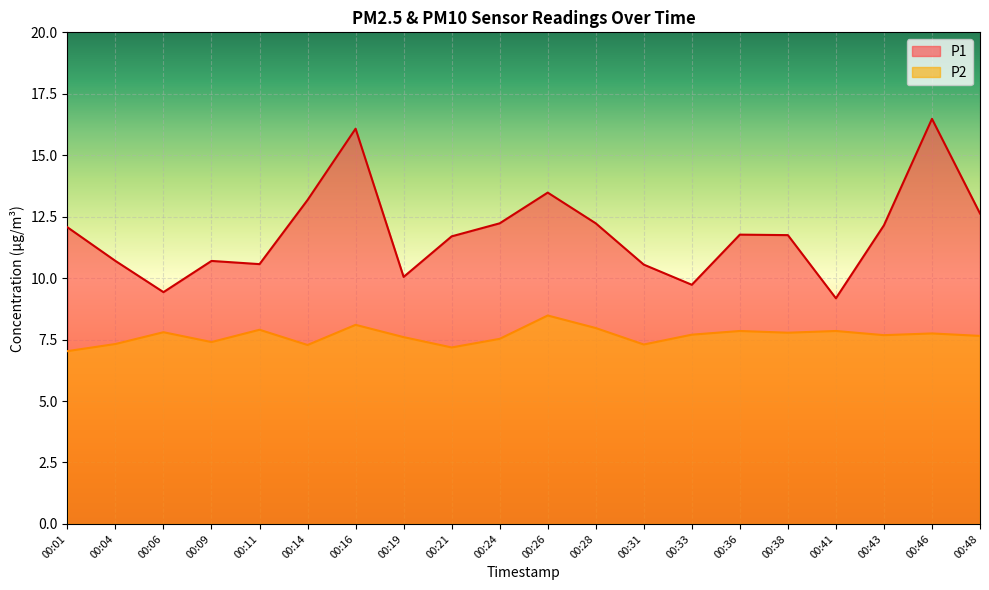

At which category does P2 reach its first local valley?

00:09